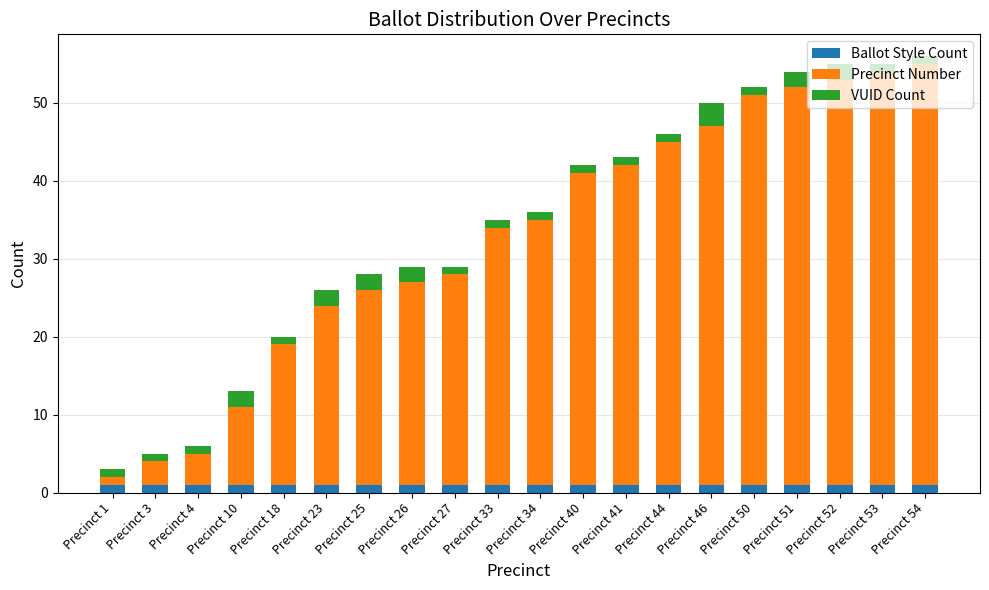

What is the sum of all Ballot Style Count values?

20